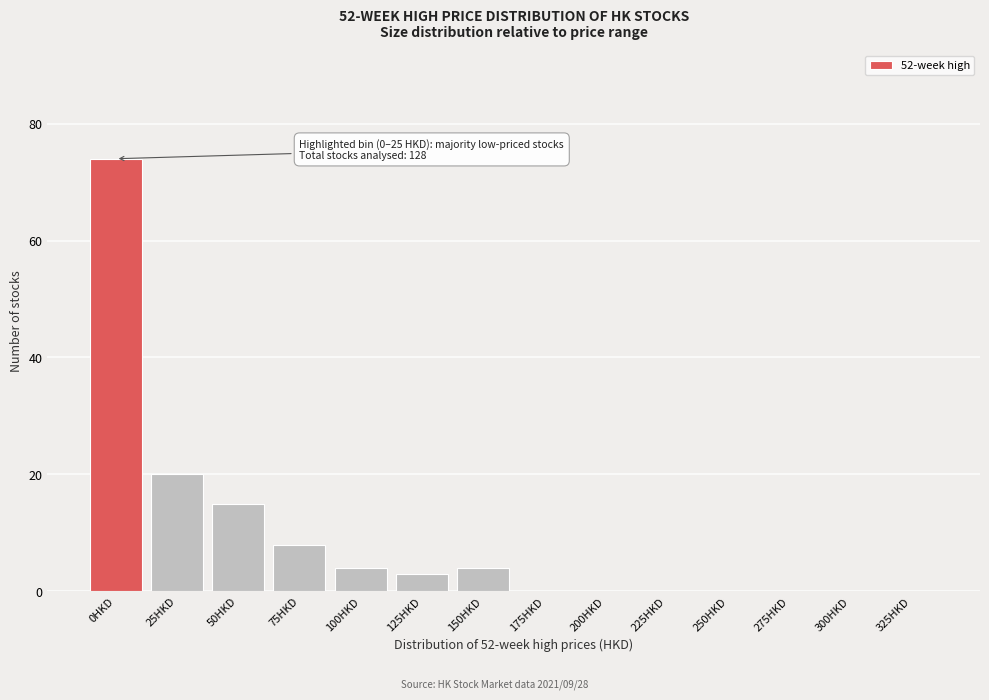

Reading right to left, list all the values displayed in this chart.

325HKD=0	300HKD=0	275HKD=0	250HKD=0	225HKD=0	200HKD=0	175HKD=0	150HKD=4	125HKD=3	100HKD=4	75HKD=8	50HKD=15	25HKD=20	0HKD=74